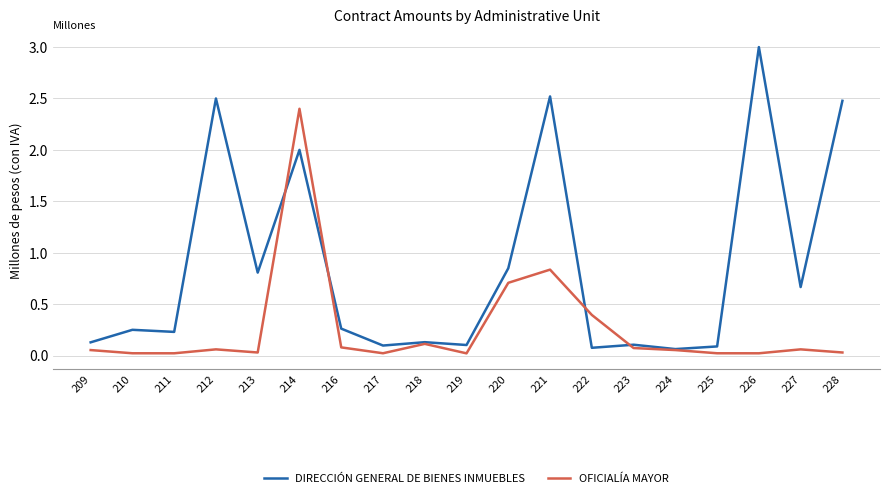

At 228, list the series in order from smallest to largest.

OFICIALÍA MAYOR, DIRECCIÓN GENERAL DE BIENES INMUEBLES